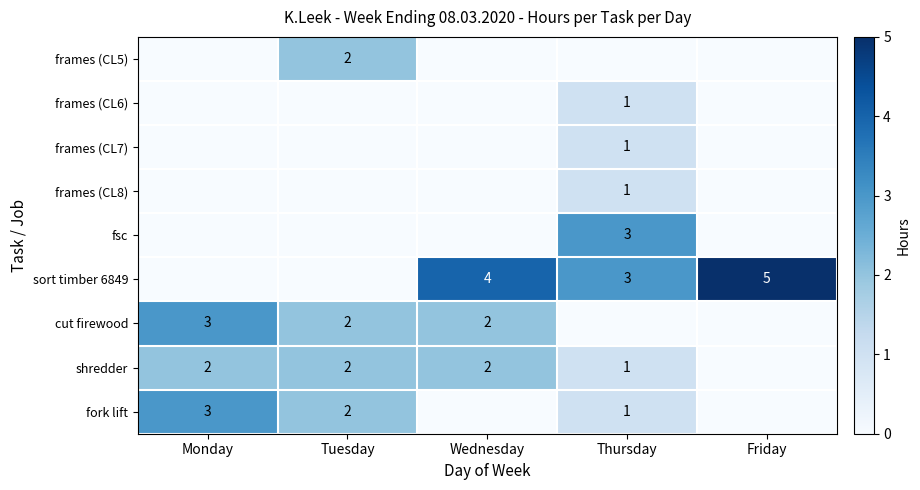

What is the difference between the highest and lowest values at Thursday?

3